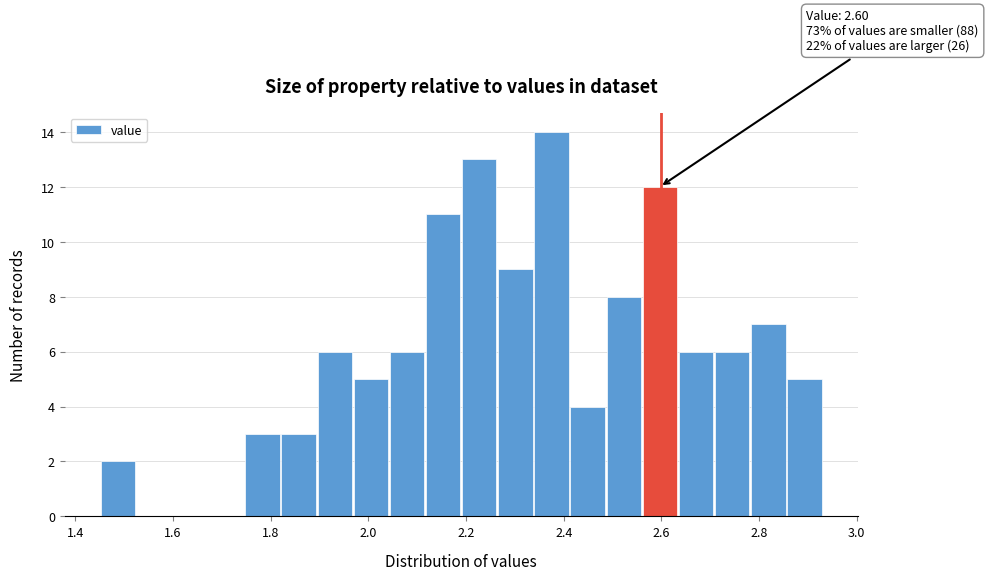

Read against the x-axis, roughly where is the centre of the tallest bar?

2.38